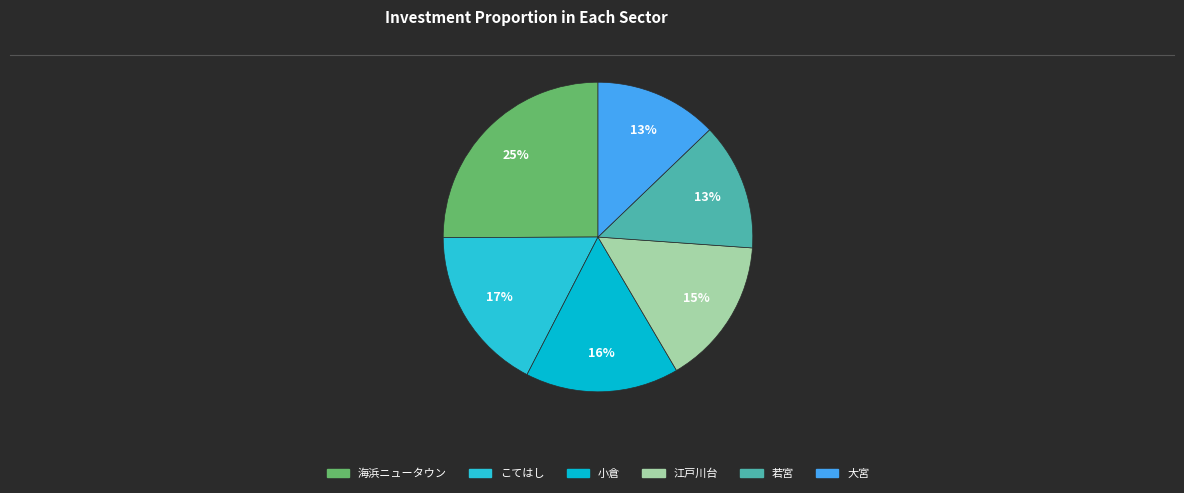

How many segments does this pie chart have?

6